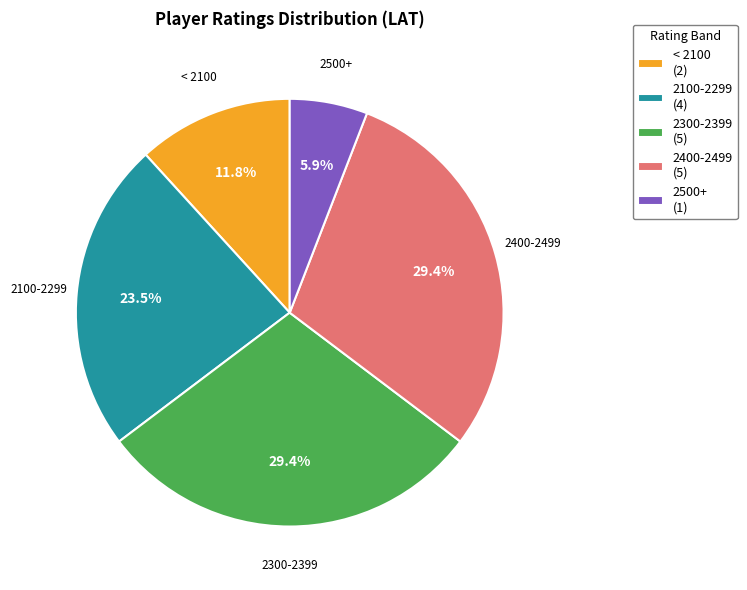

Count the number of slices in the pie.

5